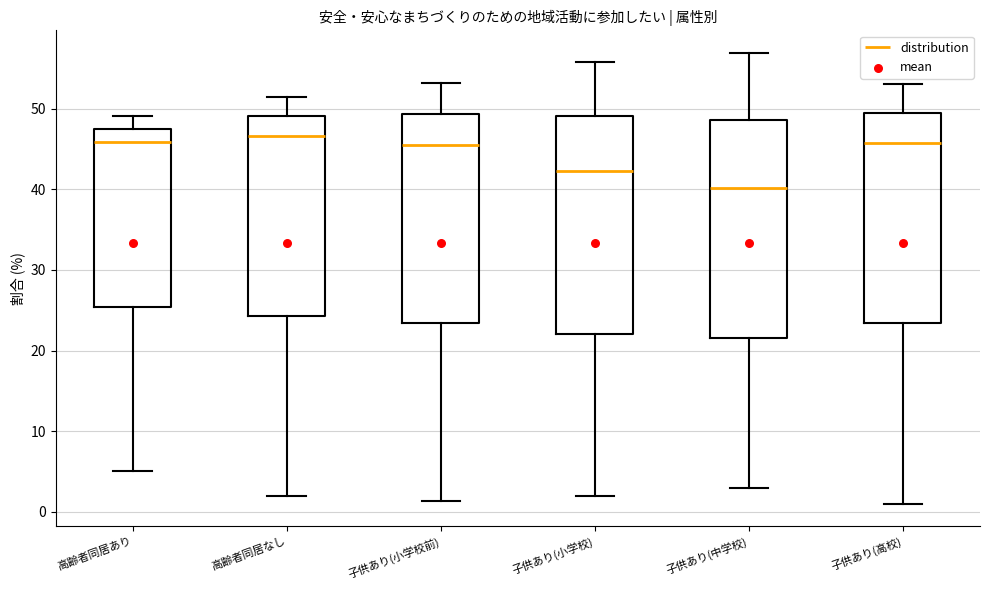

Reading left to right, transcribe this box plot: for each box, give where its median line is, the range the box spans, and where its two whiskers end, as read against the y-axis. The values are not printed on the chart, so give them approximately, as read against the axis.

高齢者同居あり: median 46, box 25 to 48, whiskers 5 to 49
高齢者同居なし: median 47, box 24 to 49, whiskers 2 to 52
子供あり(小学校前): median 46, box 23 to 49, whiskers 1 to 53
子供あり(小学校): median 42, box 22 to 49, whiskers 2 to 56
子供あり(中学校): median 40, box 22 to 49, whiskers 3 to 57
子供あり(高校): median 46, box 23 to 49, whiskers 1 to 53